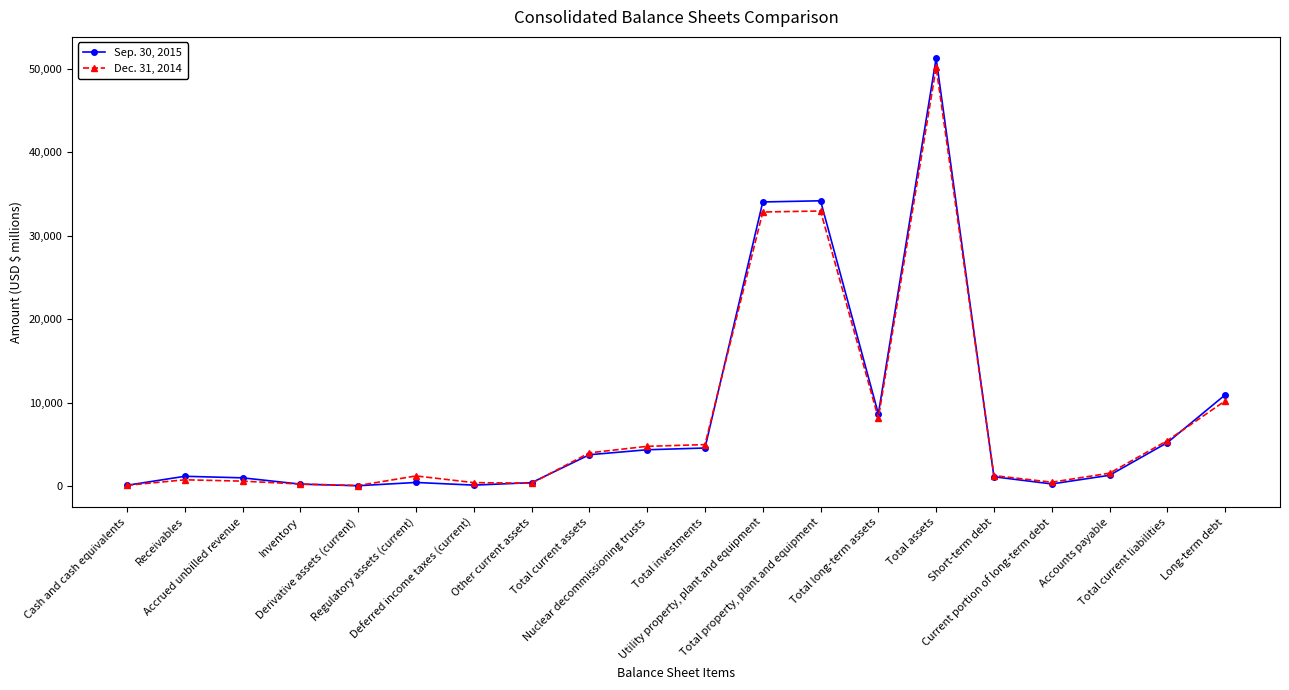

What is the label of the 7th point from the left?

Deferred income taxes (current)